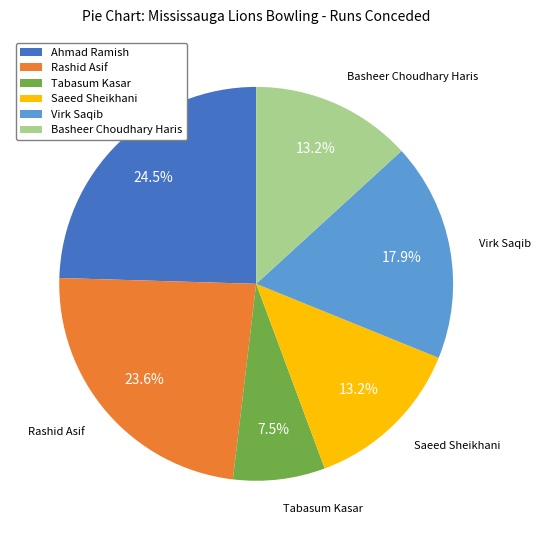

What is the smallest slice in the pie chart?

Tabasum Kasar